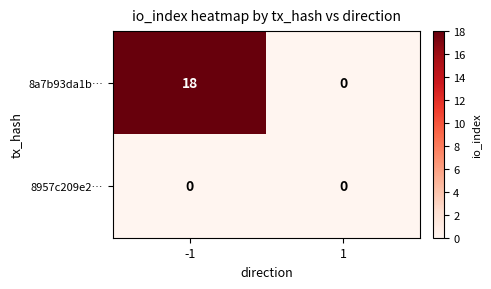

Which series has the largest total across all categories?

8a7b93da1b…